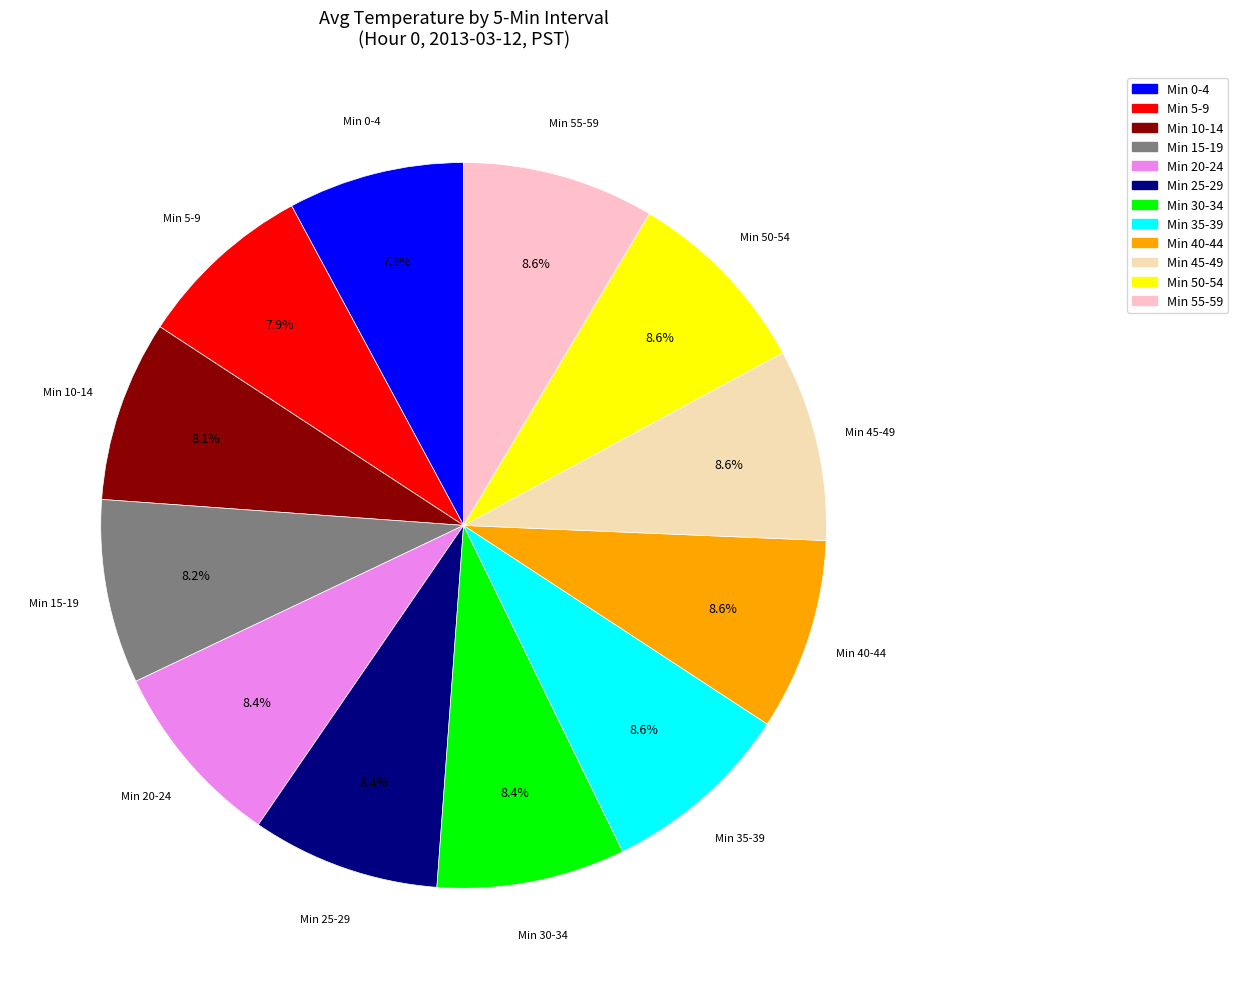

Count the number of slices in the pie.

12